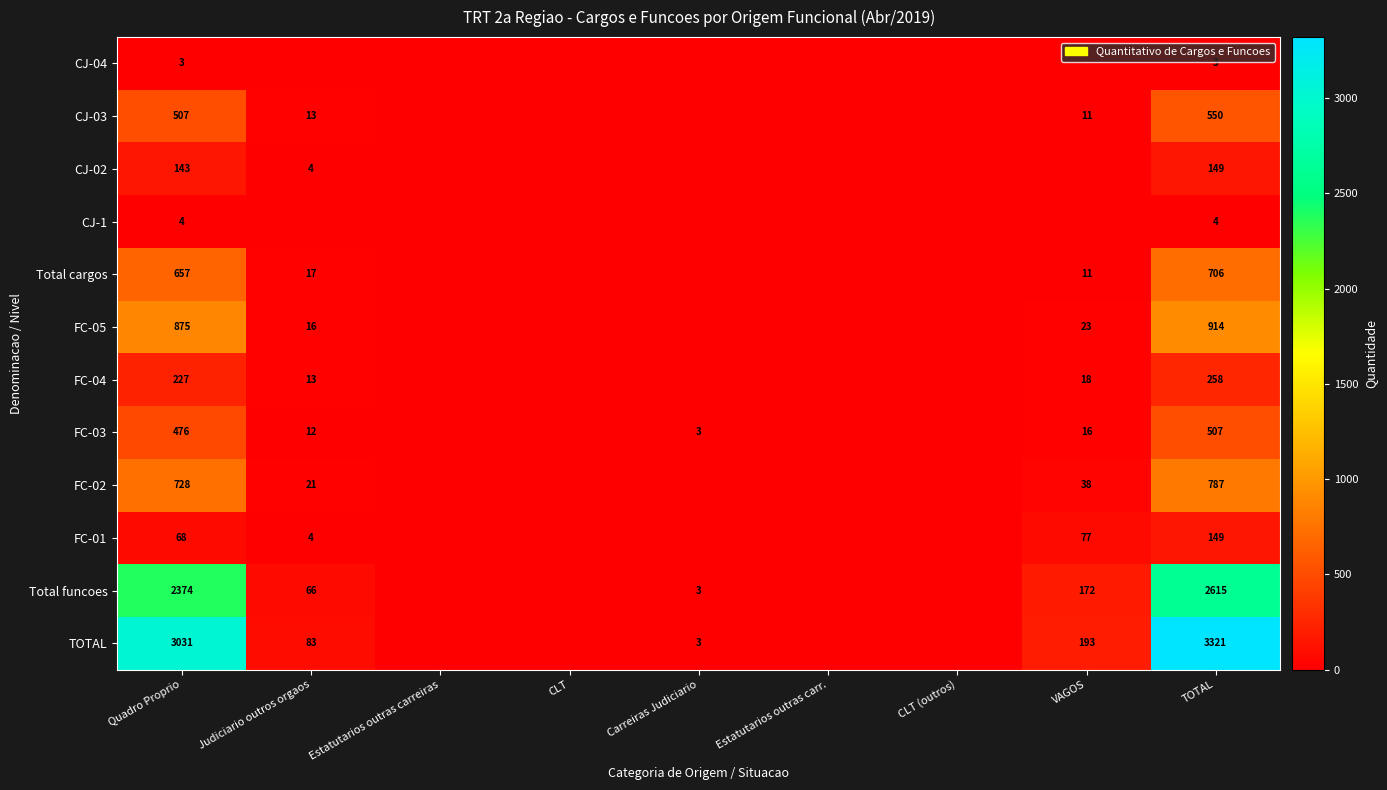

True or false: CJ-03 has a value of 20 at Judiciario outros orgaos.

False